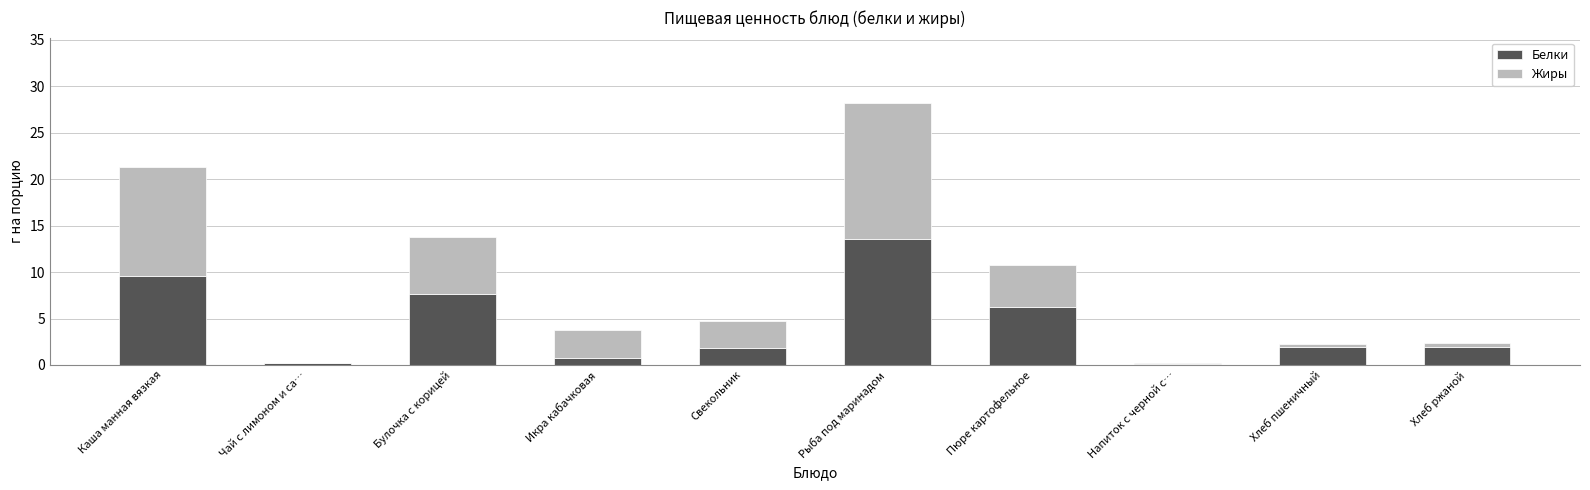

What value does the Белки series have at Каша манная вязкая?

9.5